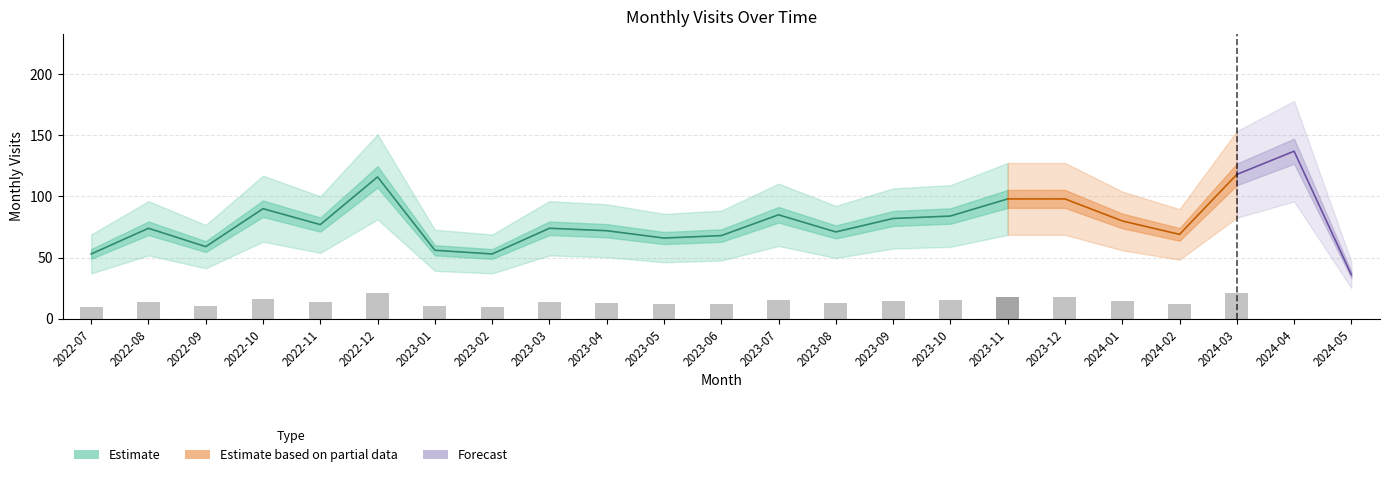

Does the chart contain any negative values?

No